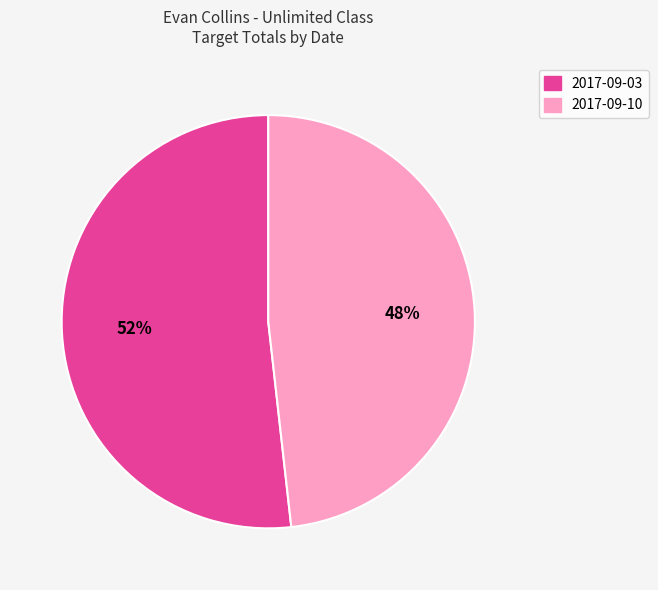

Count the number of slices in the pie.

2